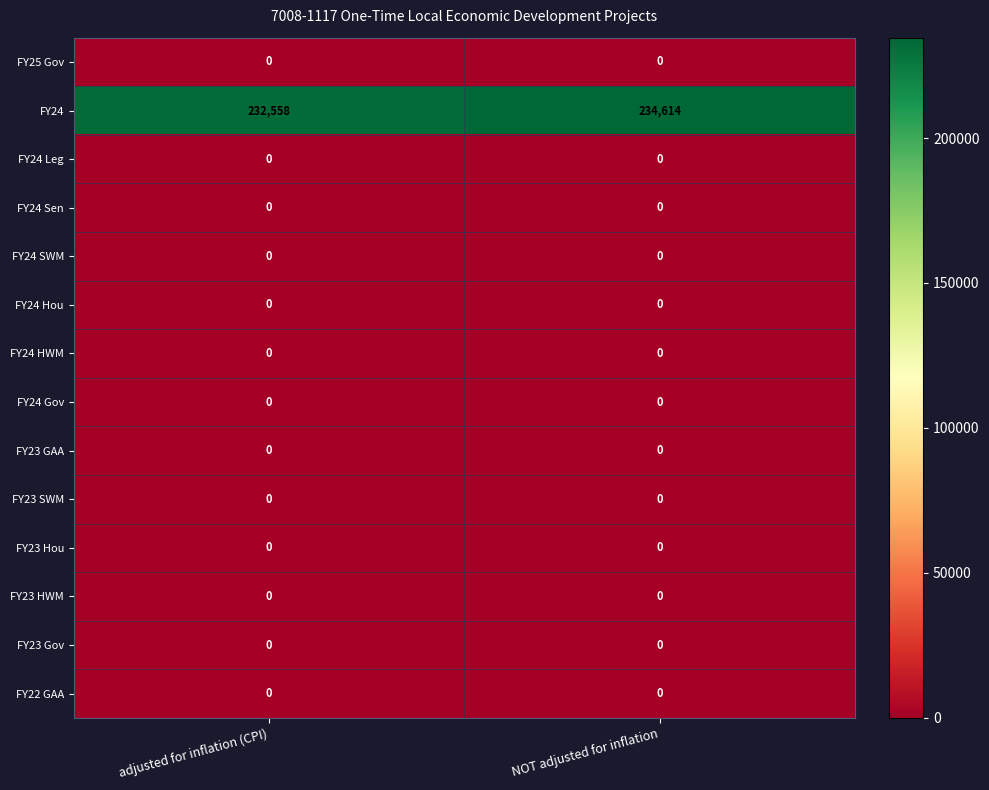

Which label corresponds to the largest value in the chart?

NOT adjusted for inflation